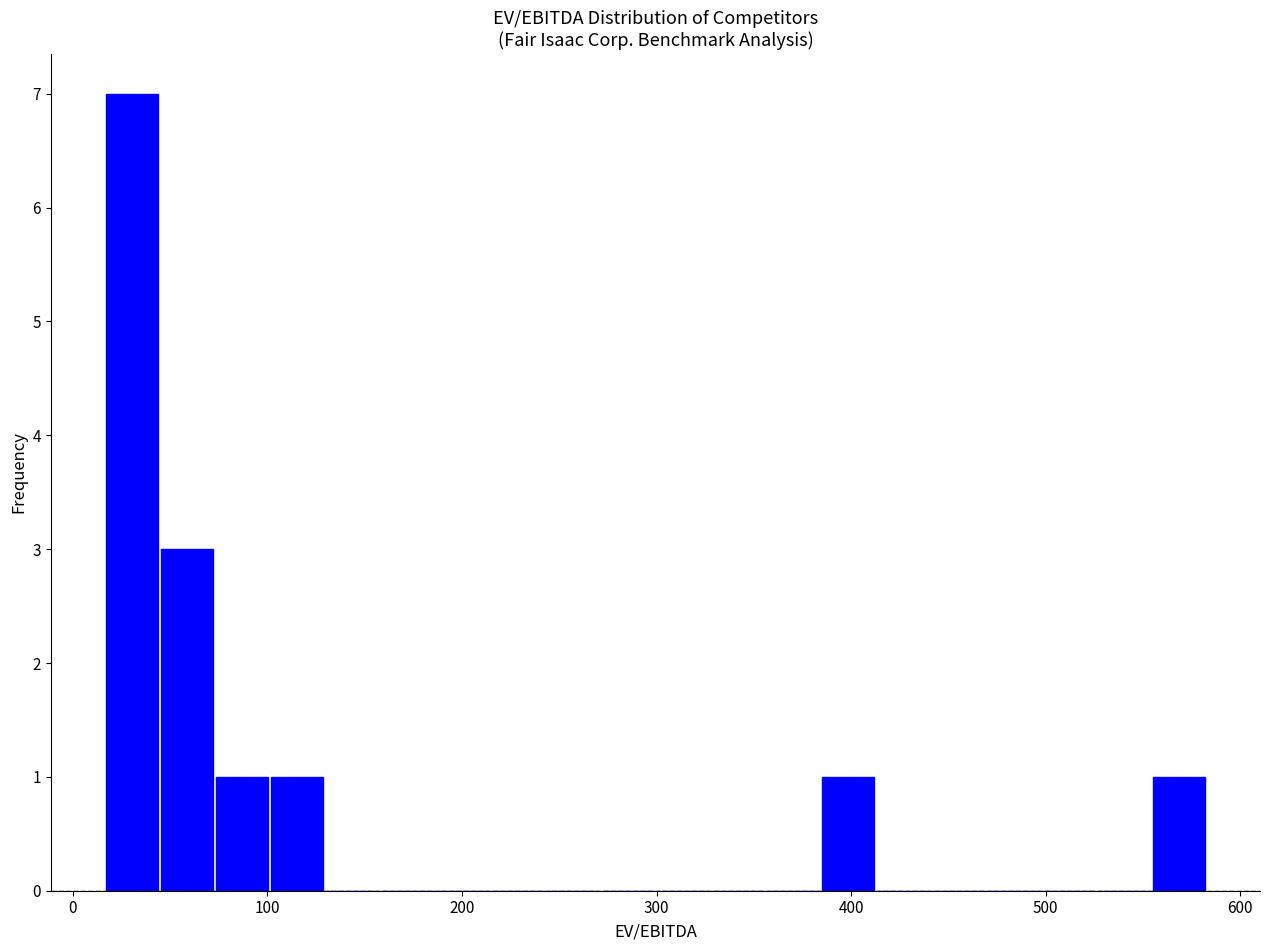

Read against the x-axis, roughly where is the centre of the tallest bar?

30